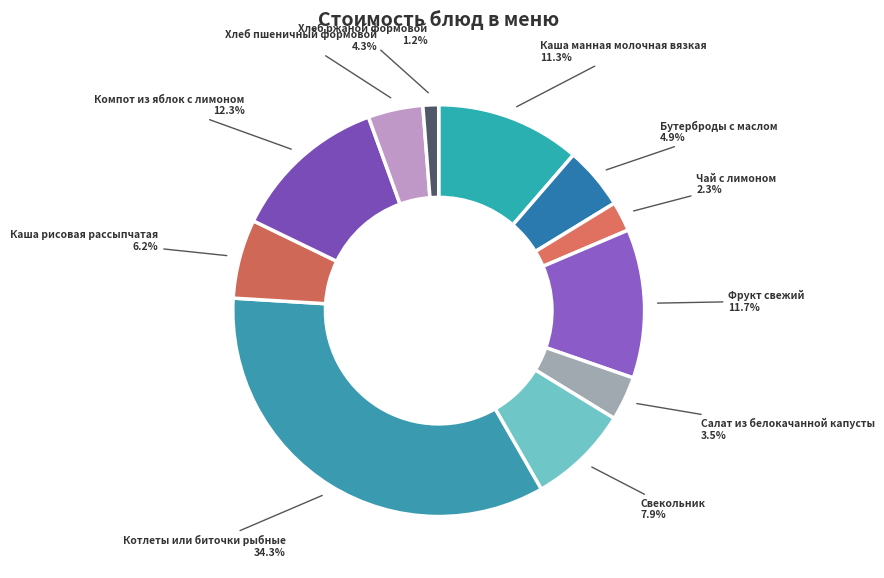

Which slice is the largest?

Котлеты или биточки рыбные